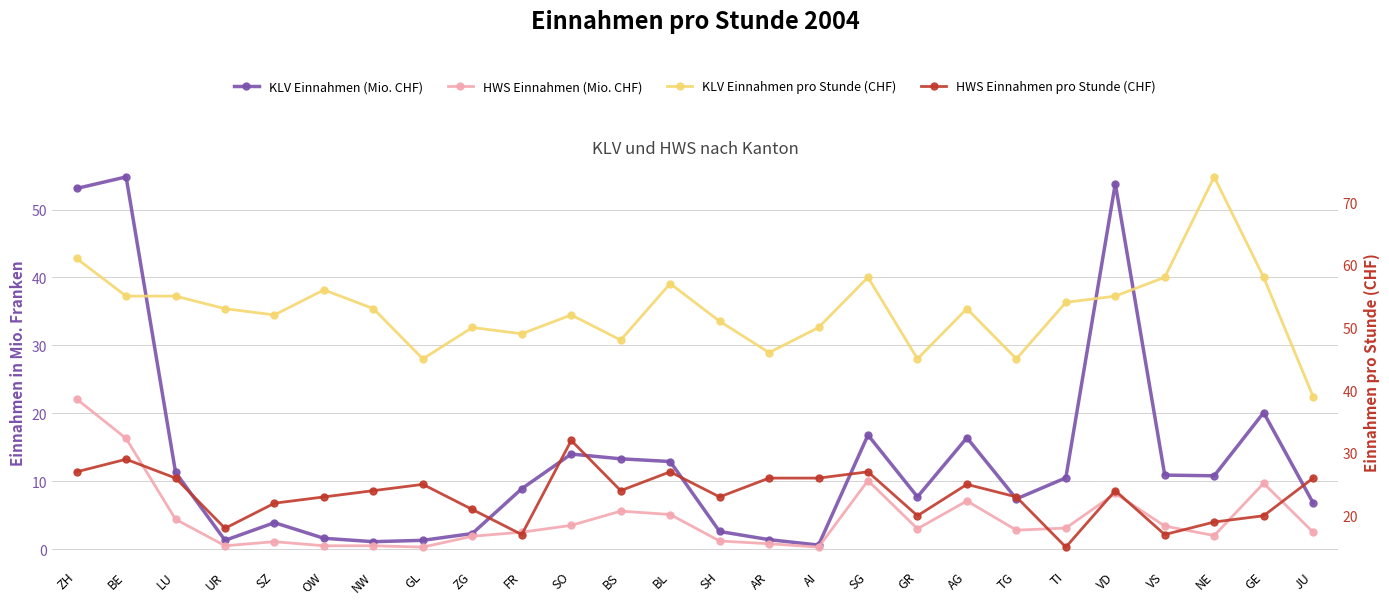

What is the difference between the maximum and minimum values in the HWS Einnahmen pro Stunde (CHF) series?

17.0